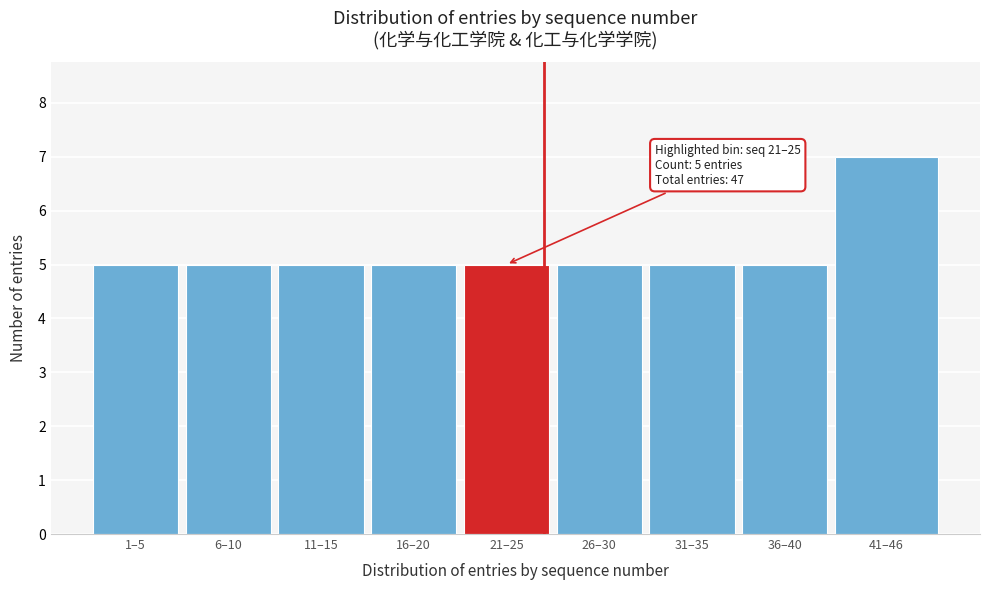

Reading right to left, transcribe all the data shown in this chart.

7	5	5	5	5	5	5	5	5